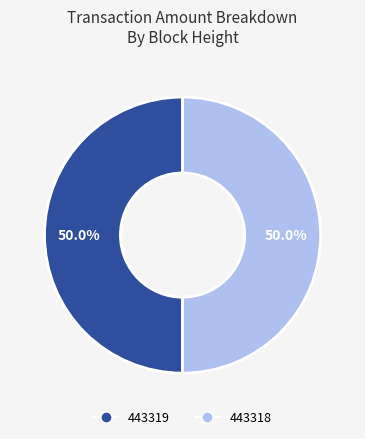

What is the ratio of the value at 443319 to the value at 443318?

1.0